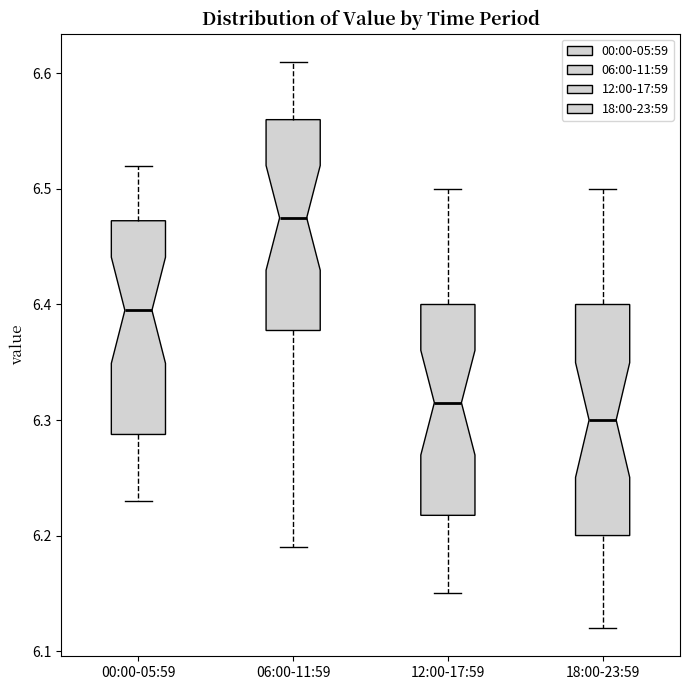

Which box is the tallest, from its lower edge to its upper edge?

18:00-23:59